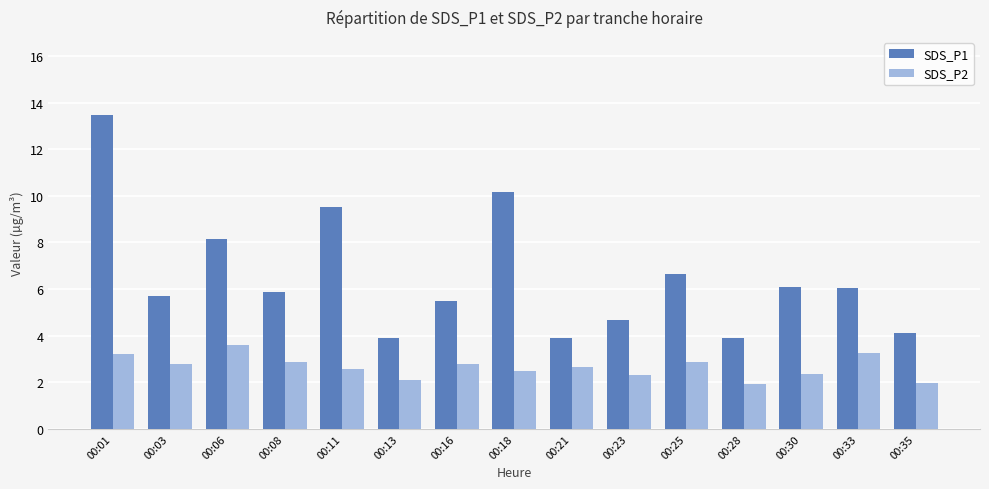

Between 00:23 and 00:30, which series saw the biggest shift?

SDS_P1